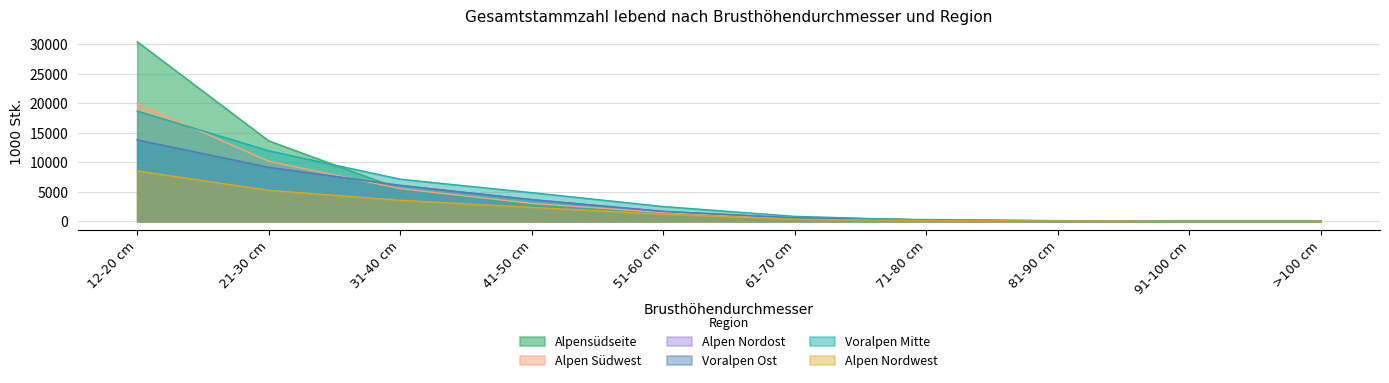

What are all the series names shown in the legend?

Alpensüdseite, Alpen Südwest, Alpen Nordost, Voralpen Ost, Voralpen Mitte, Alpen Nordwest